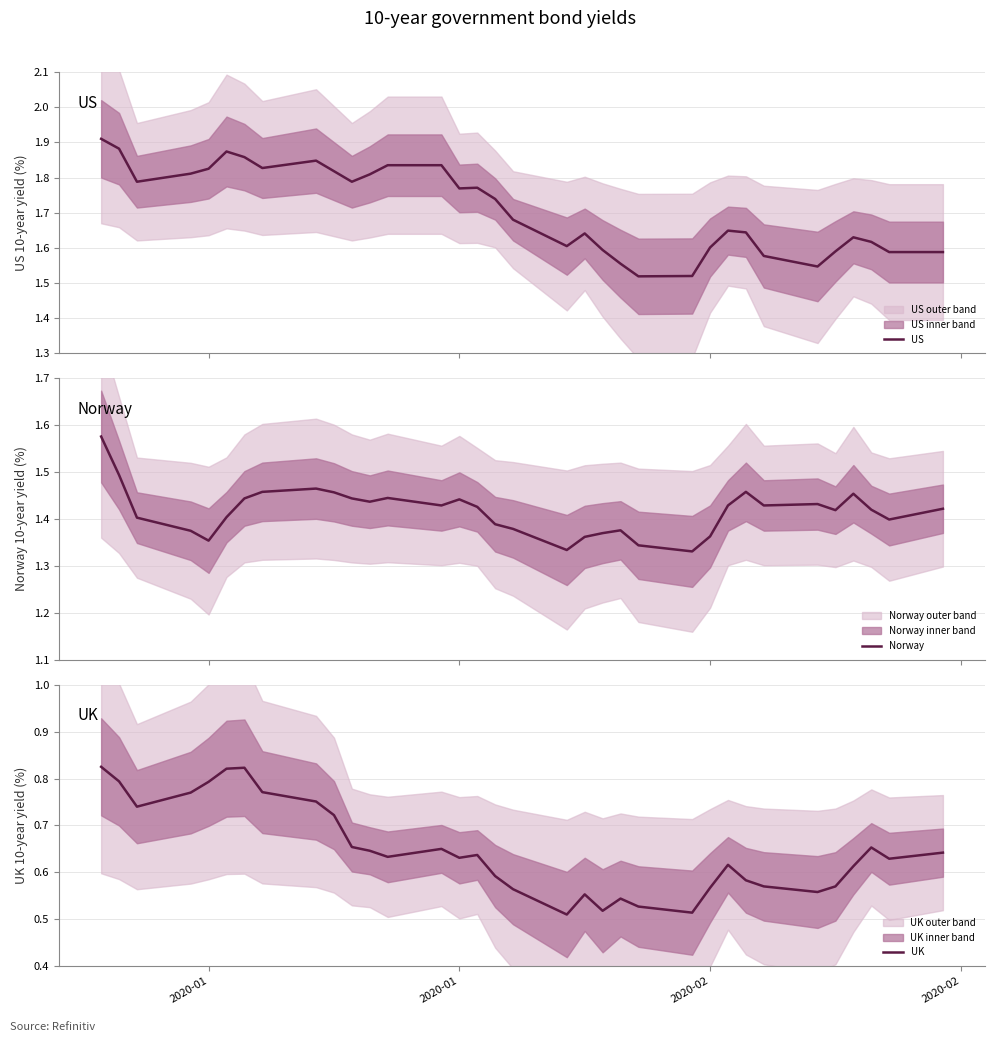

What is the difference between the maximum and second lowest values in the Norway series?

0.2